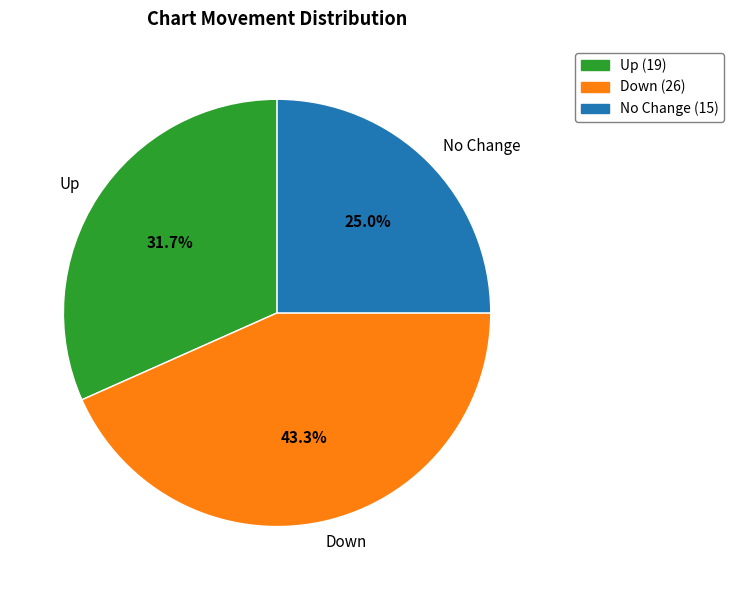

How much of the chart is everything except Up?

68.3%